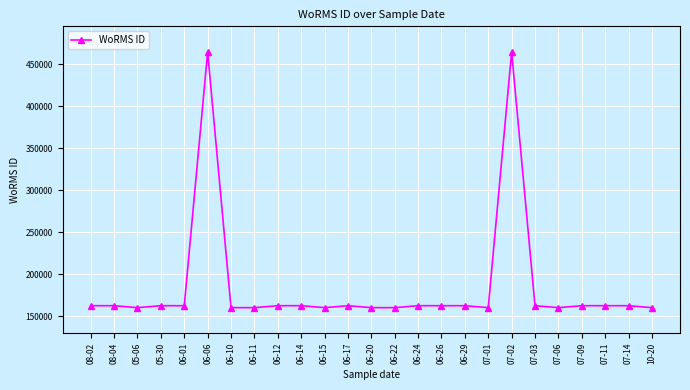

Reading left to right, list all the values displayed in this chart.

162823	162823	160519	162823	162823	464444	160519	160519	162823	162823	160519	162823	160519	160519	162823	162823	162823	160519	464444	162823	160519	162823	162823	162823	160519